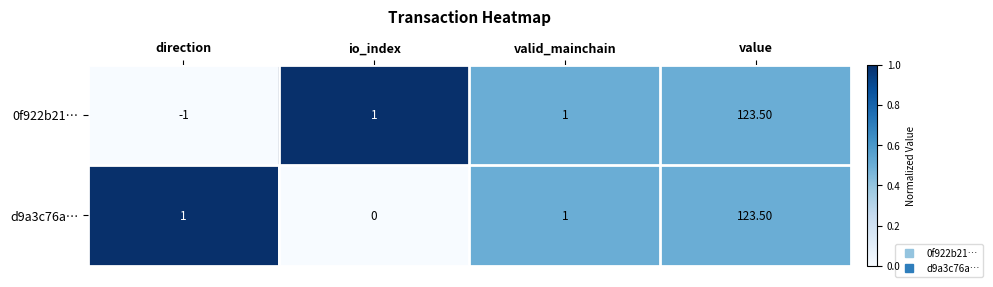

What is the sum of all 0f922b21… values?

124.5